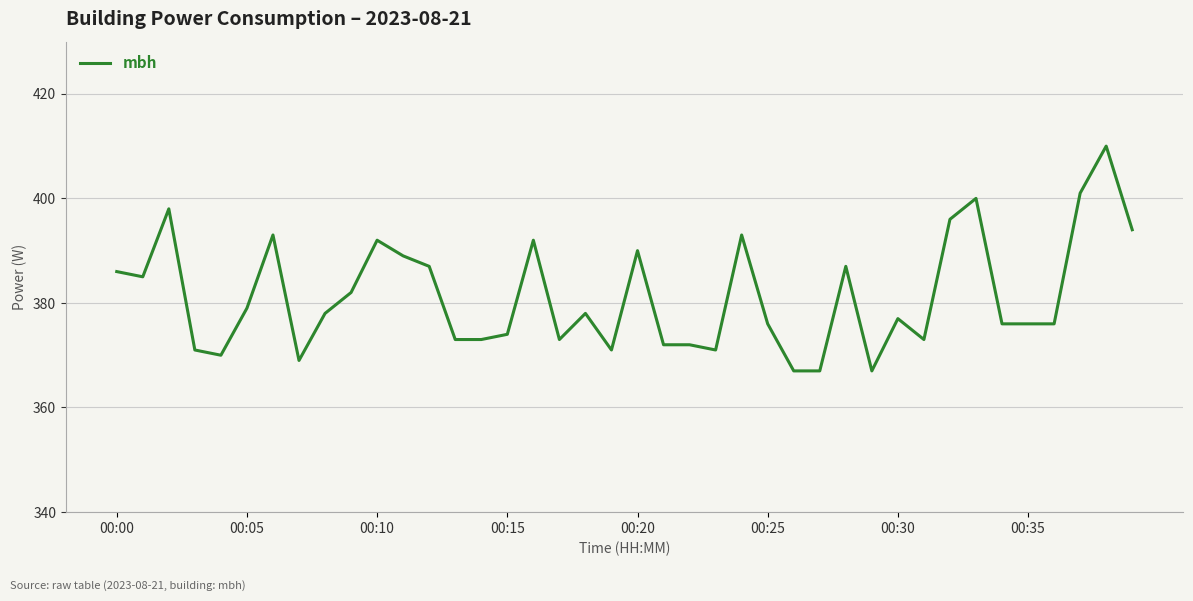

Does the chart display data point markers on the line(s)?

No